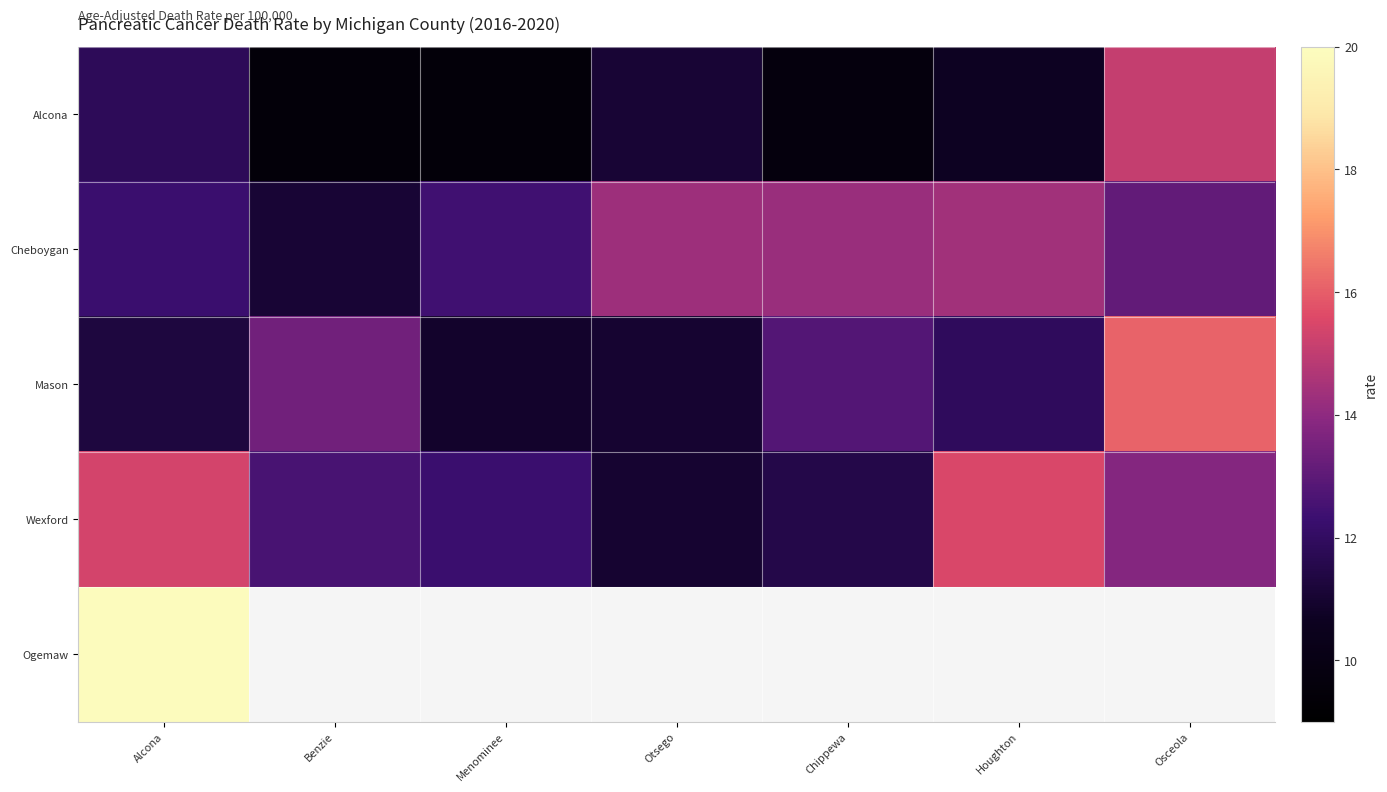

At which label is Mason closest to 13?

Chippewa